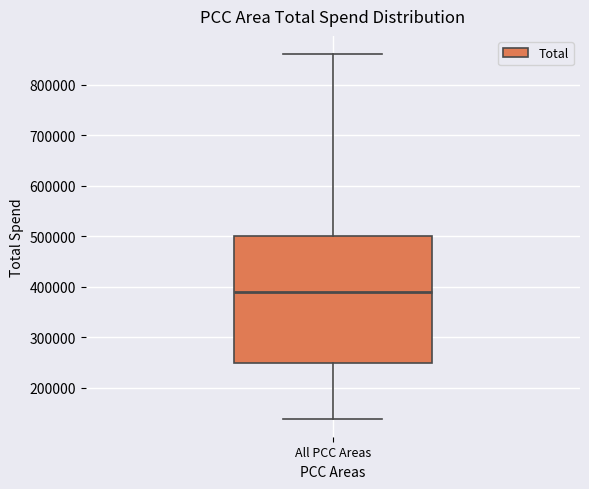

Where does the lower whisker of the box for All PCC Areas end on the y-axis? The values are not printed on the chart, so give them approximately, as read against the axis.

140000